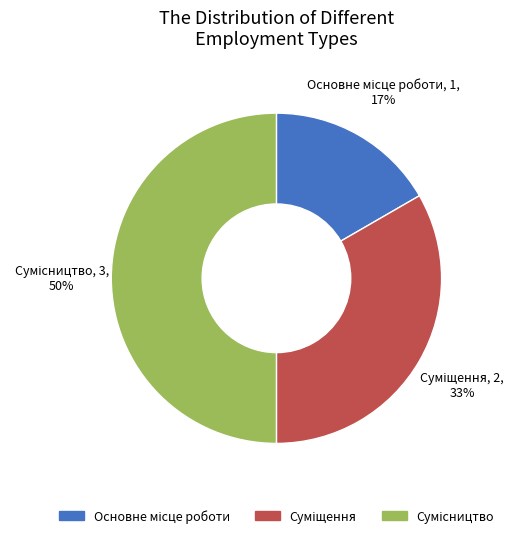

To the nearest percent, what is the average slice percentage?

33%